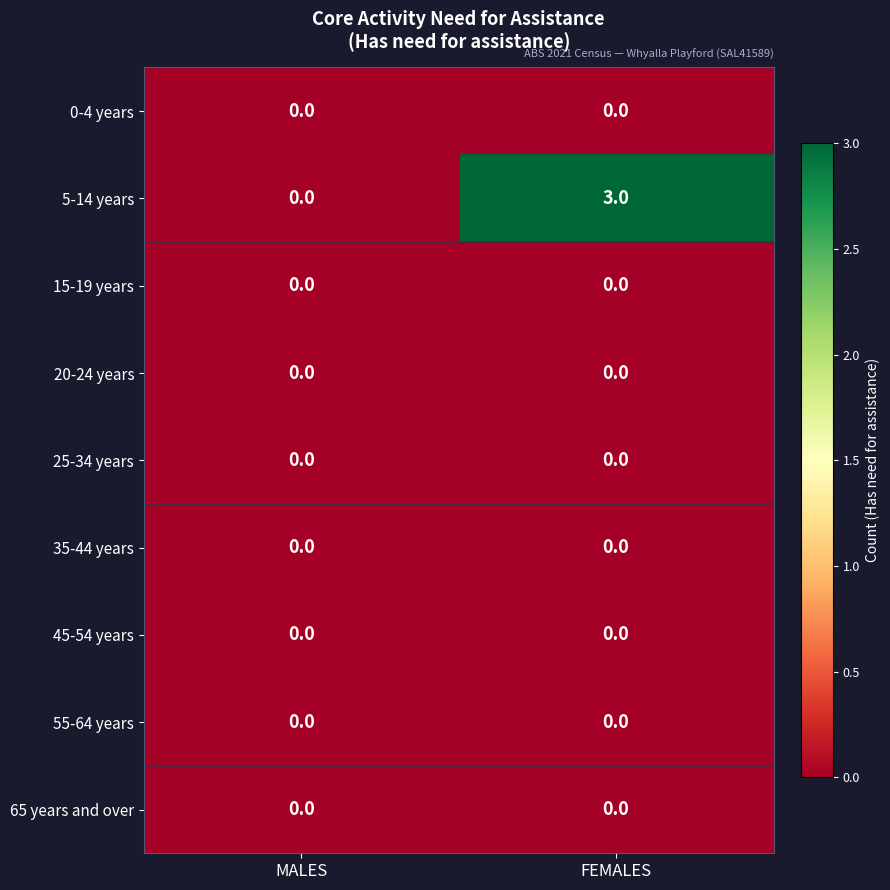

Reading right to left, what are all the values shown in this chart?

0-4 years: FEMALES=0	MALES=0
5-14 years: FEMALES=3	MALES=0
15-19 years: FEMALES=0	MALES=0
20-24 years: FEMALES=0	MALES=0
25-34 years: FEMALES=0	MALES=0
35-44 years: FEMALES=0	MALES=0
45-54 years: FEMALES=0	MALES=0
55-64 years: FEMALES=0	MALES=0
65 years and over: FEMALES=0	MALES=0